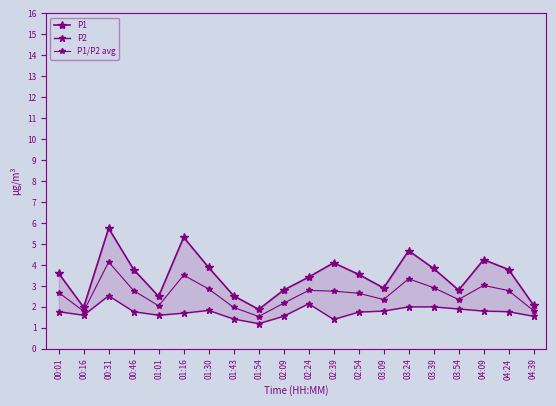

What are all the series names shown in the legend?

P1, P2, P1/P2 avg